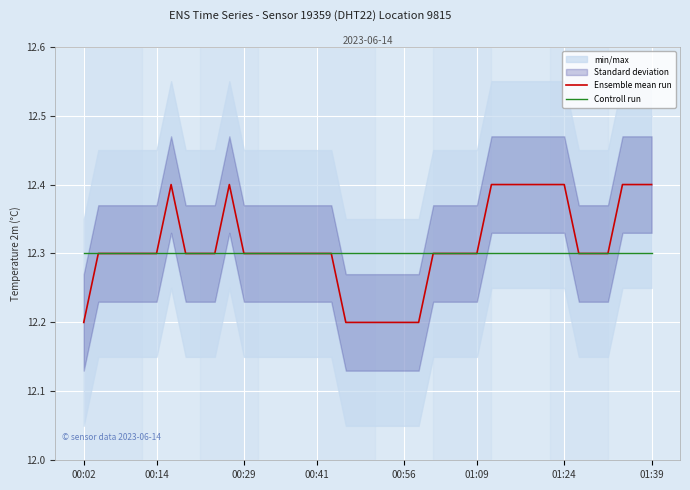

Which series has the largest range (max minus min)?

Ensemble mean run